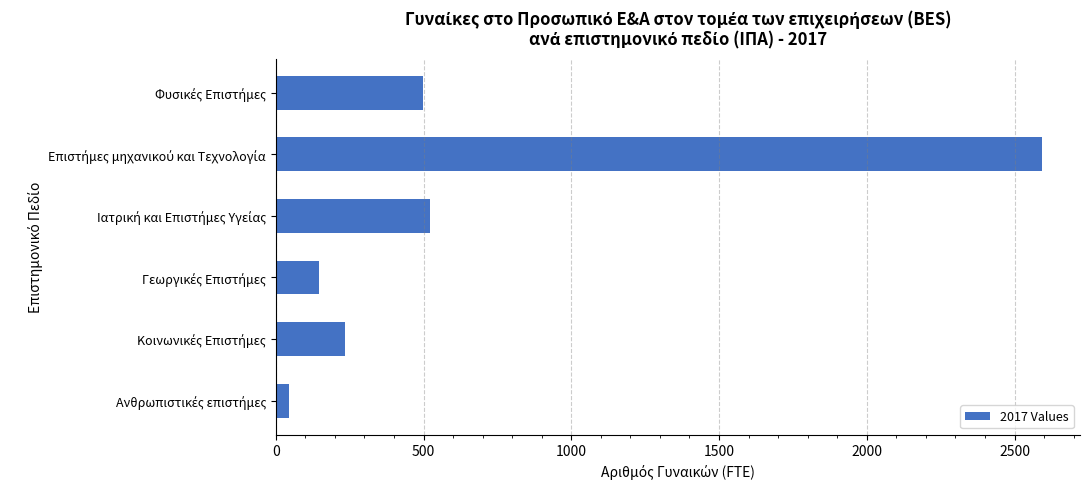

Reading top to bottom, transcribe all the data shown in this chart.

499.5	2592.0	523.4	146.7	233.5	44.1